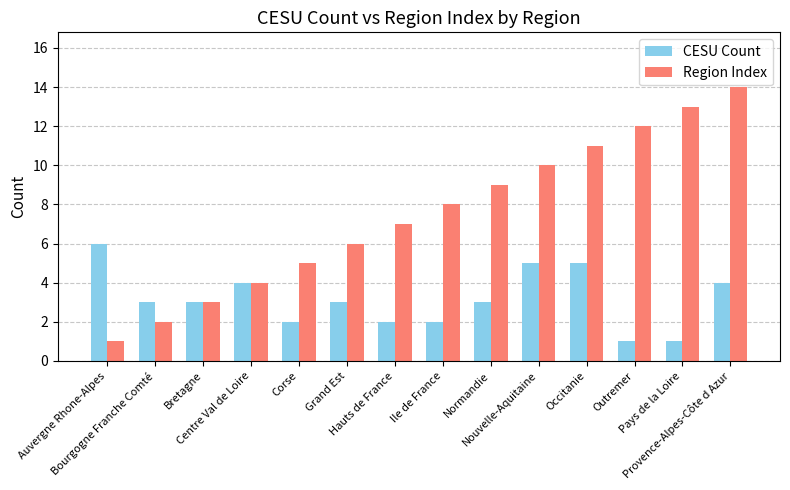

What is the label of the 1st bar from the left?

Auvergne Rhone-Alpes